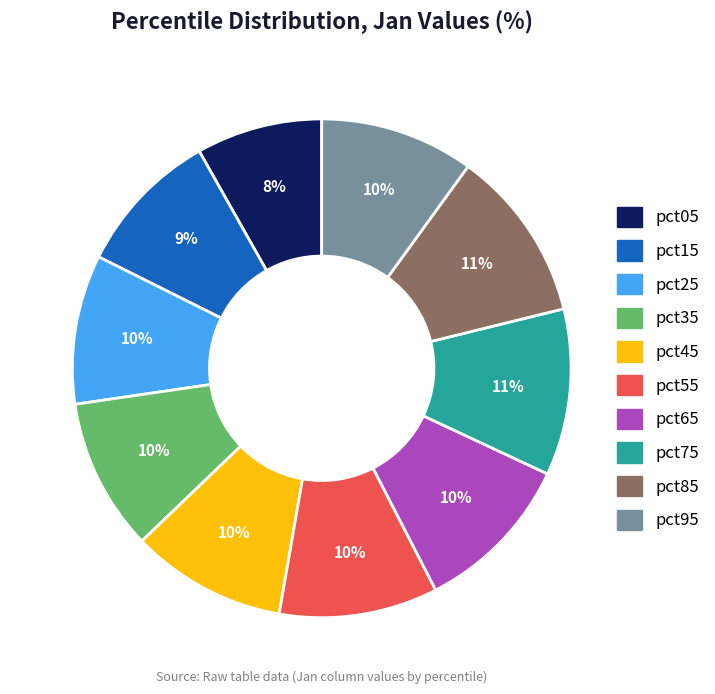

How many slices are in this pie chart?

10